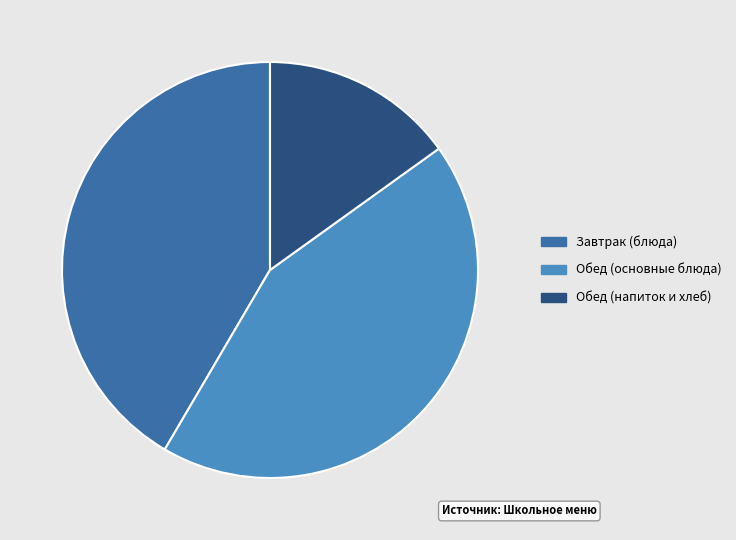

What is the ratio of the value at Обед (основные блюда) to the value at Завтрак (блюда)?

1.0